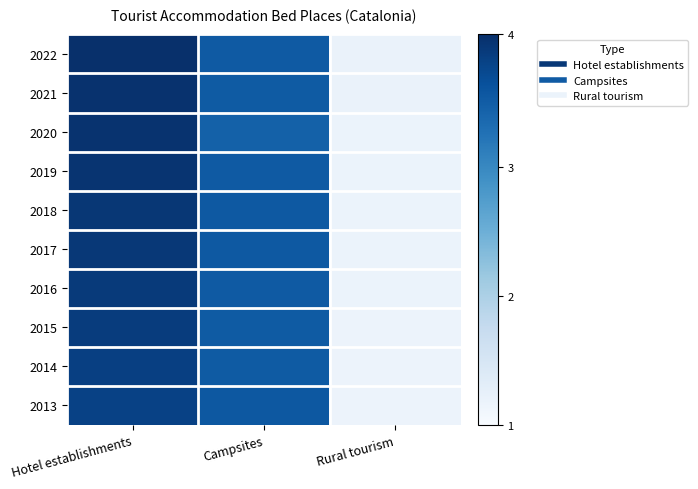

Reading left to right, what are all the values shown in this chart?

2022: Hotel establishments=1.0	Campsites=0.8	Rural tourism=0.1
2021: Hotel establishments=1.0	Campsites=0.8	Rural tourism=0.1
2020: Hotel establishments=1.0	Campsites=0.8	Rural tourism=0.1
2019: Hotel establishments=1.0	Campsites=0.8	Rural tourism=0.1
2018: Hotel establishments=1.0	Campsites=0.8	Rural tourism=0.1
2017: Hotel establishments=1.0	Campsites=0.8	Rural tourism=0.1
2016: Hotel establishments=1.0	Campsites=0.8	Rural tourism=0.1
2015: Hotel establishments=0.9	Campsites=0.8	Rural tourism=0.1
2014: Hotel establishments=0.9	Campsites=0.8	Rural tourism=0.1
2013: Hotel establishments=0.9	Campsites=0.8	Rural tourism=0.1